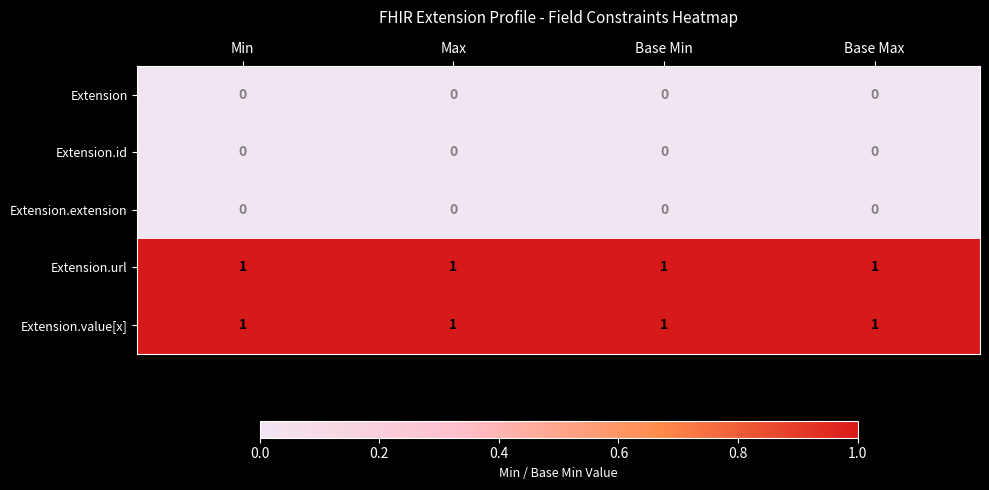

At how many categories does at least one series exceed 0?

4